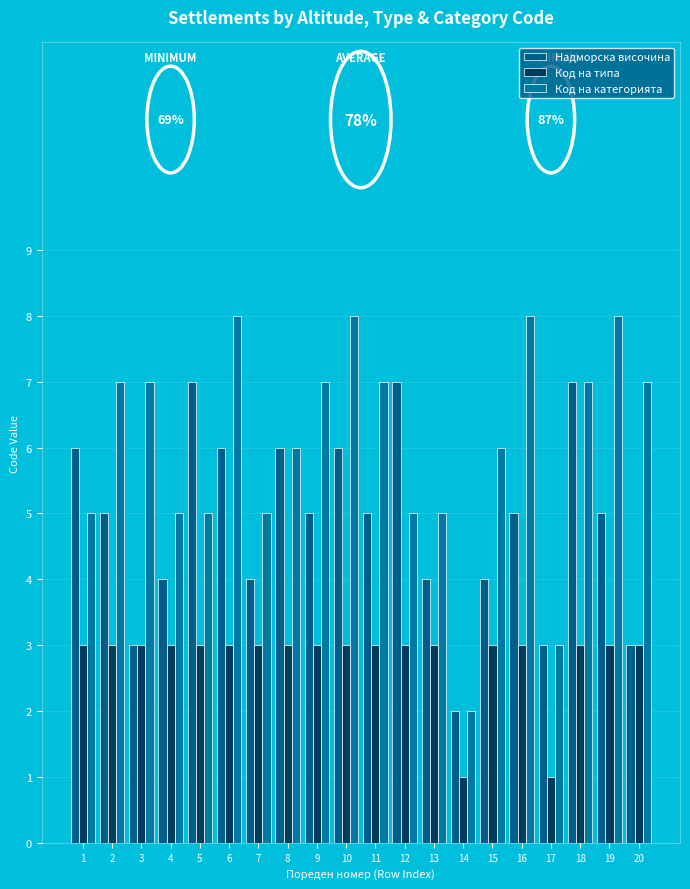

Are the bars grouped side by side (vs. stacked)?

Yes